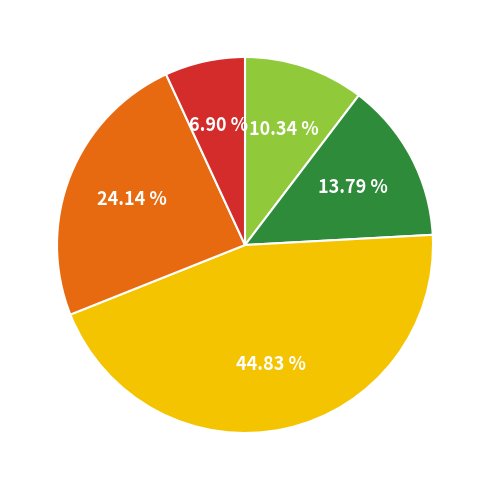

Is there a majority slice in this chart?

No